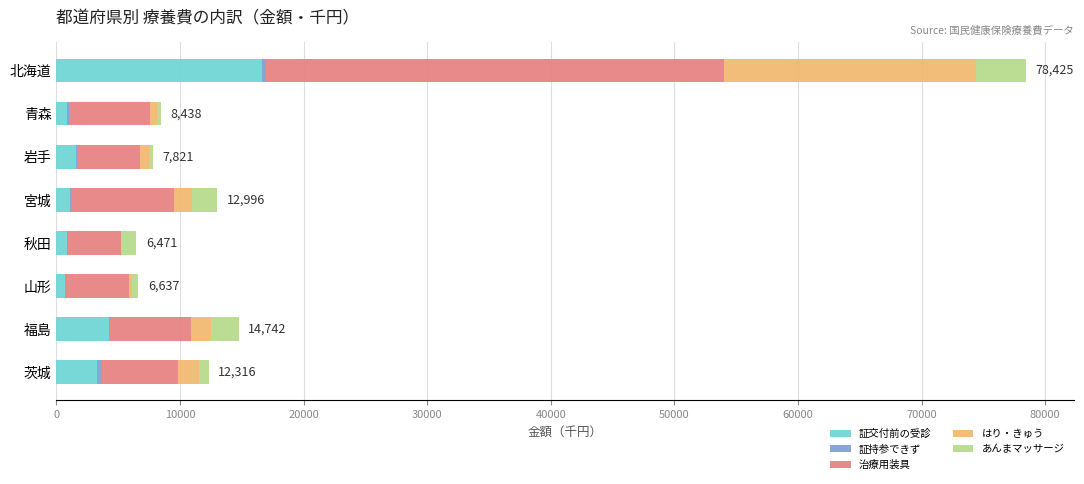

At which category is the sum across all series the highest?

北海道